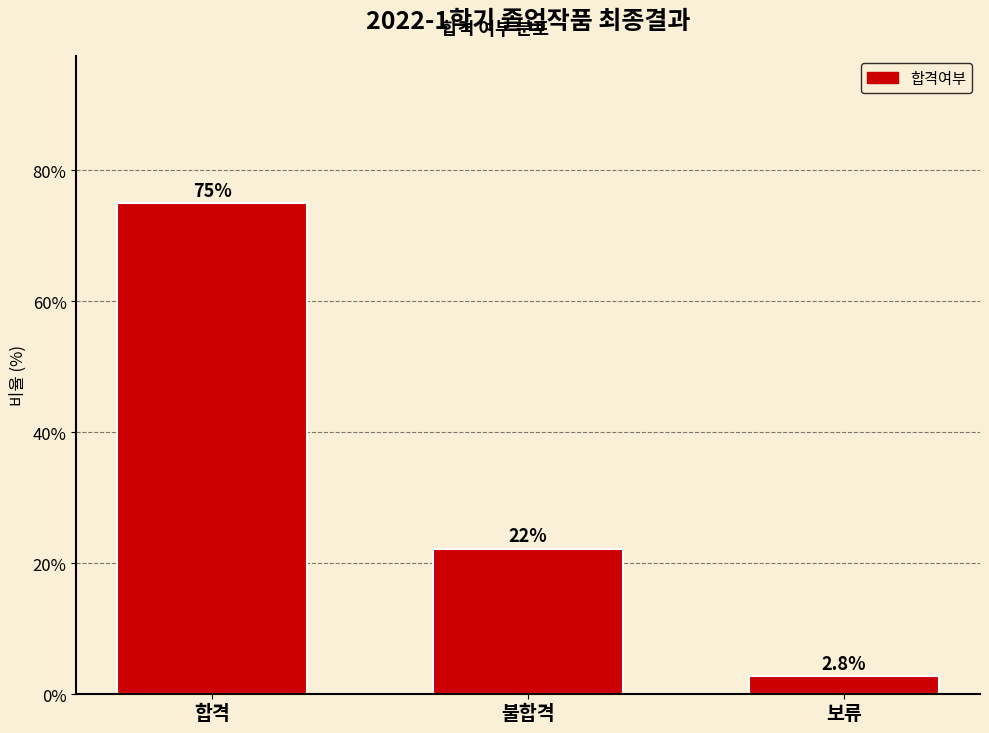

Reading right to left, transcribe all the data shown in this chart.

2.8	22.2	75.0